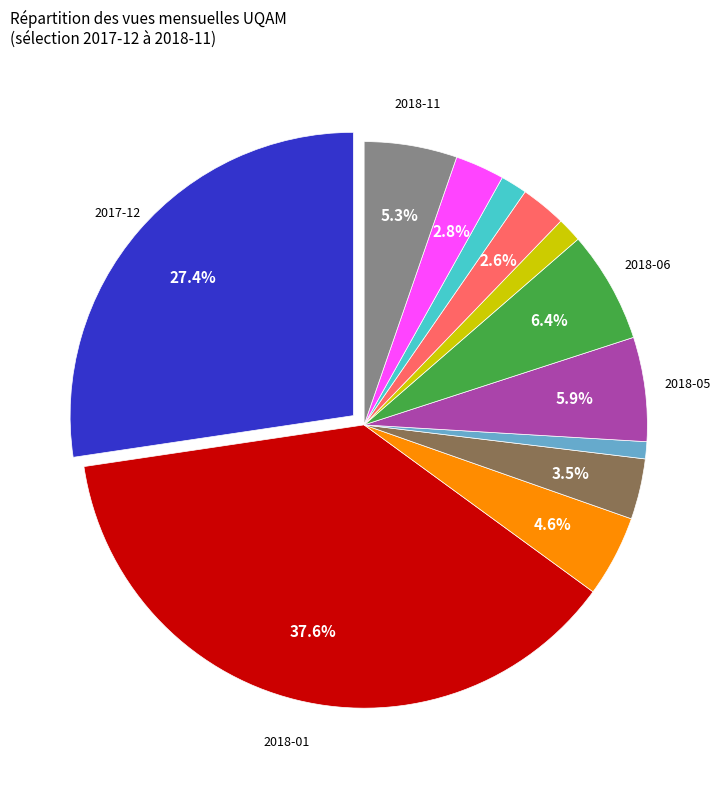

Is there a majority slice in this chart?

No